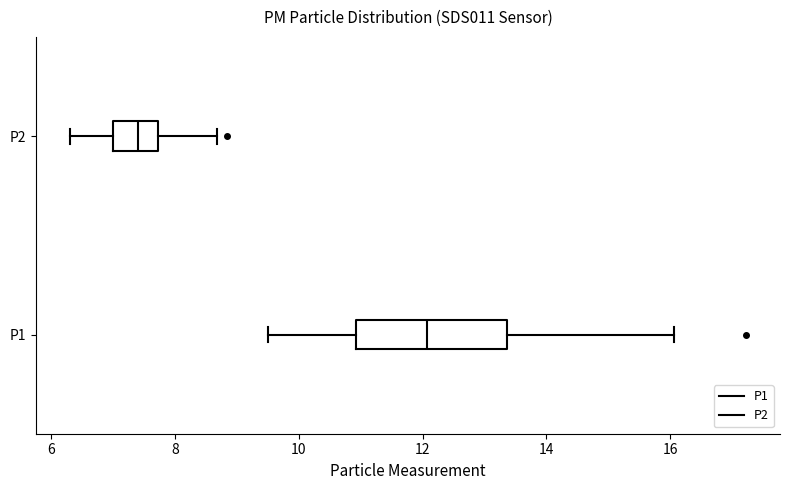

Reading bottom to top, read every box against the x-axis: the position of its median line, the range the box covers, and the ends of its whiskers. The values are not printed on the chart, so give them approximately, as read against the axis.

P1: median 12.0, box 11.0 to 13.4, whiskers 9.6 to 16.0
P2: median 7.4, box 7.0 to 7.8, whiskers 6.4 to 8.6